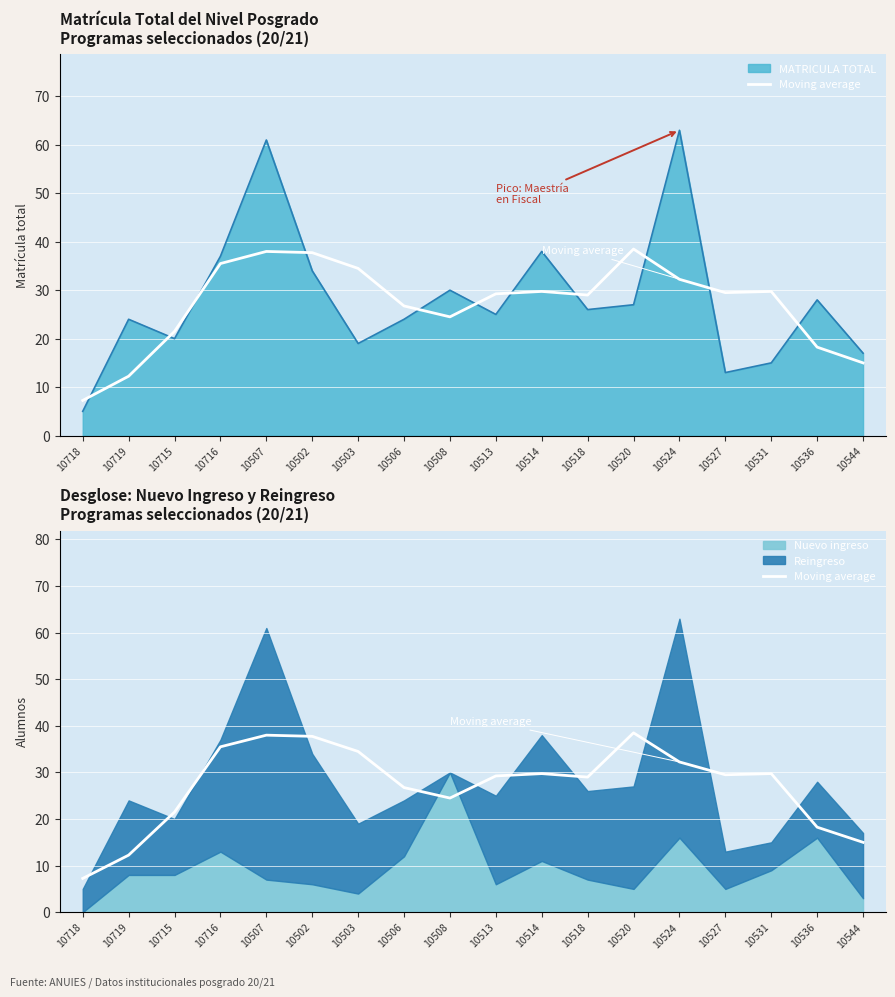

Where is the first local maximum?

10507